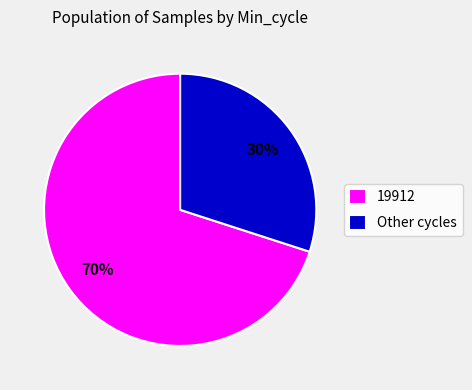

Between Other cycles and 19912, which is larger?

19912